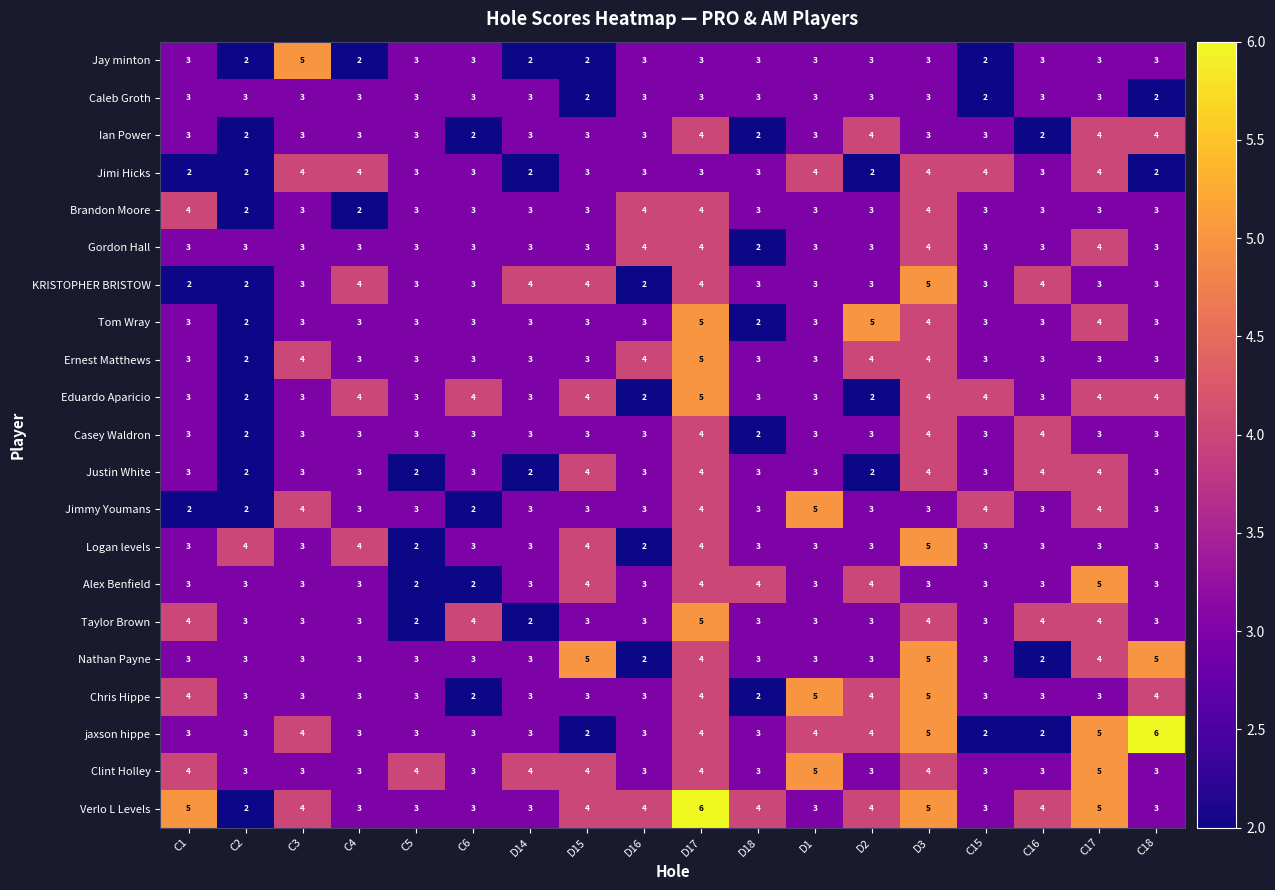

Count the number of data series in this chart.

21